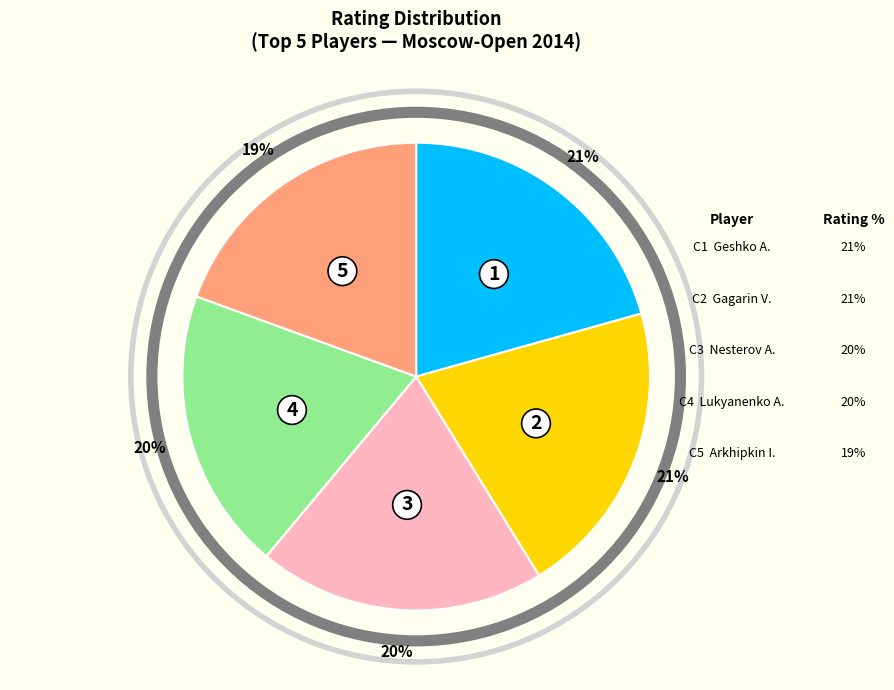

To the nearest percent, what is the average slice percentage?

20%